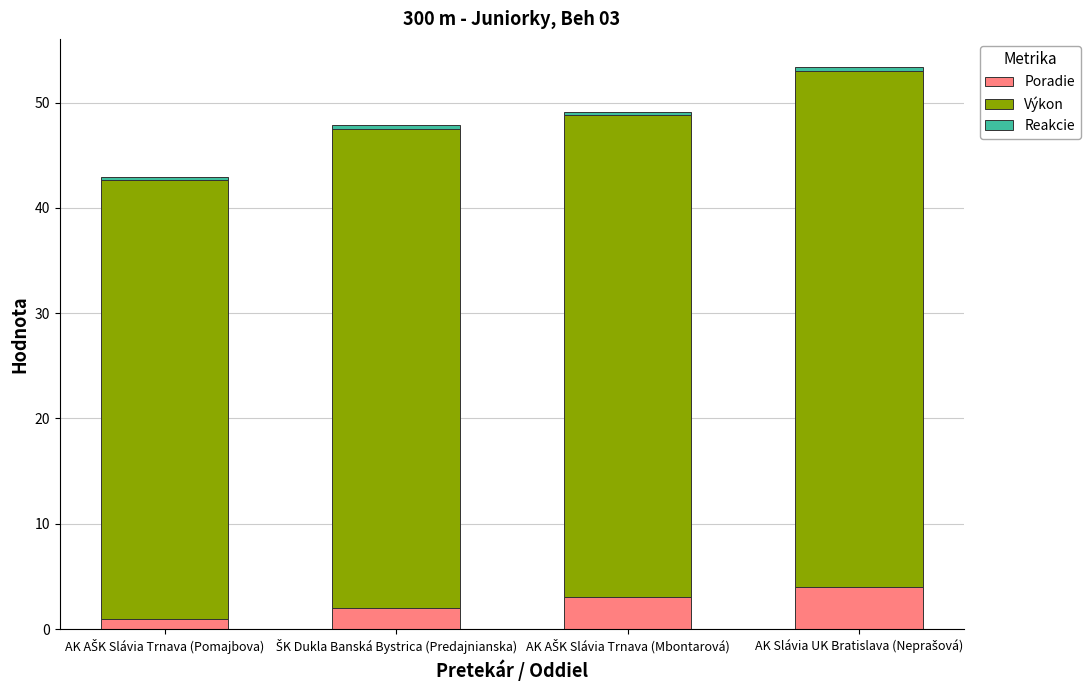

What is the maximum value for Poradie?

4.0